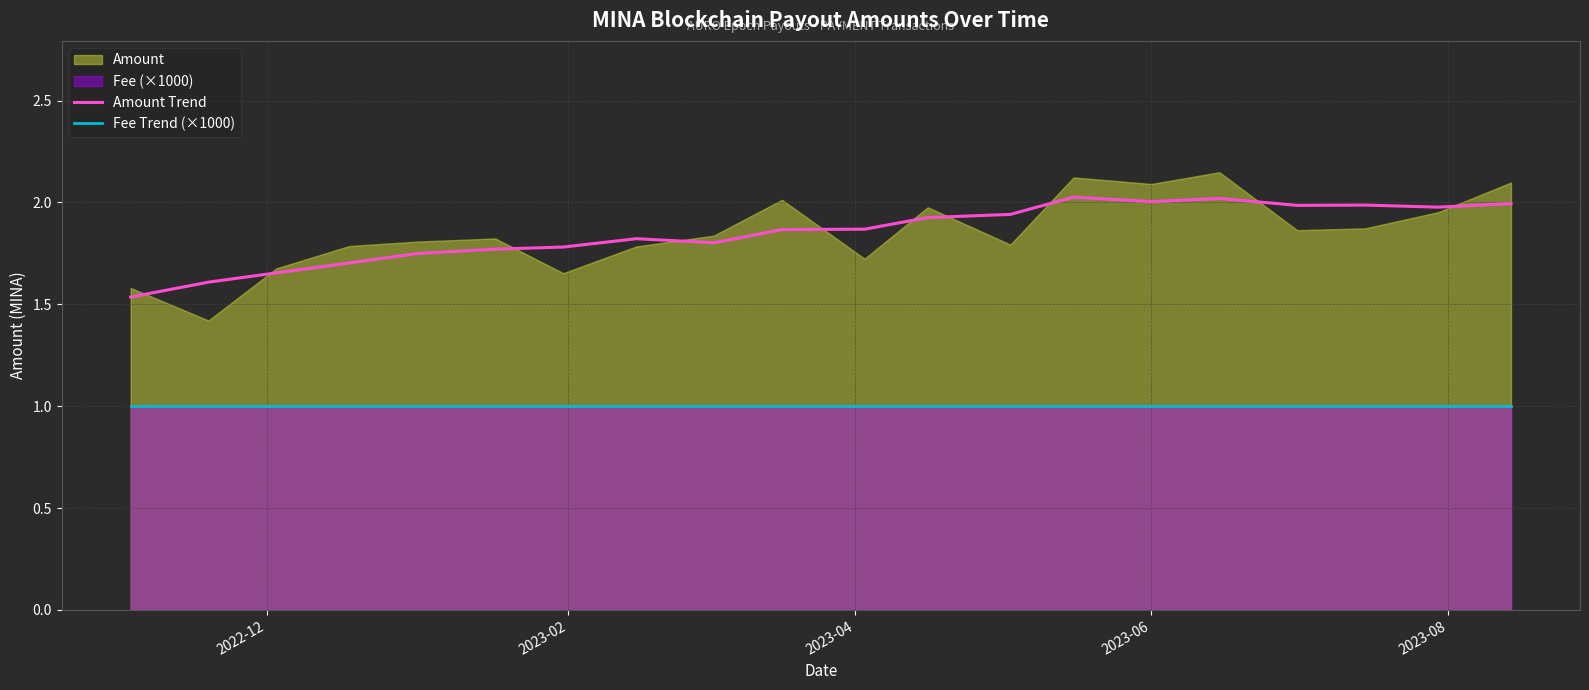

In Amount Trend, how many points are higher than both neighbors (excluding endpoints)?

4